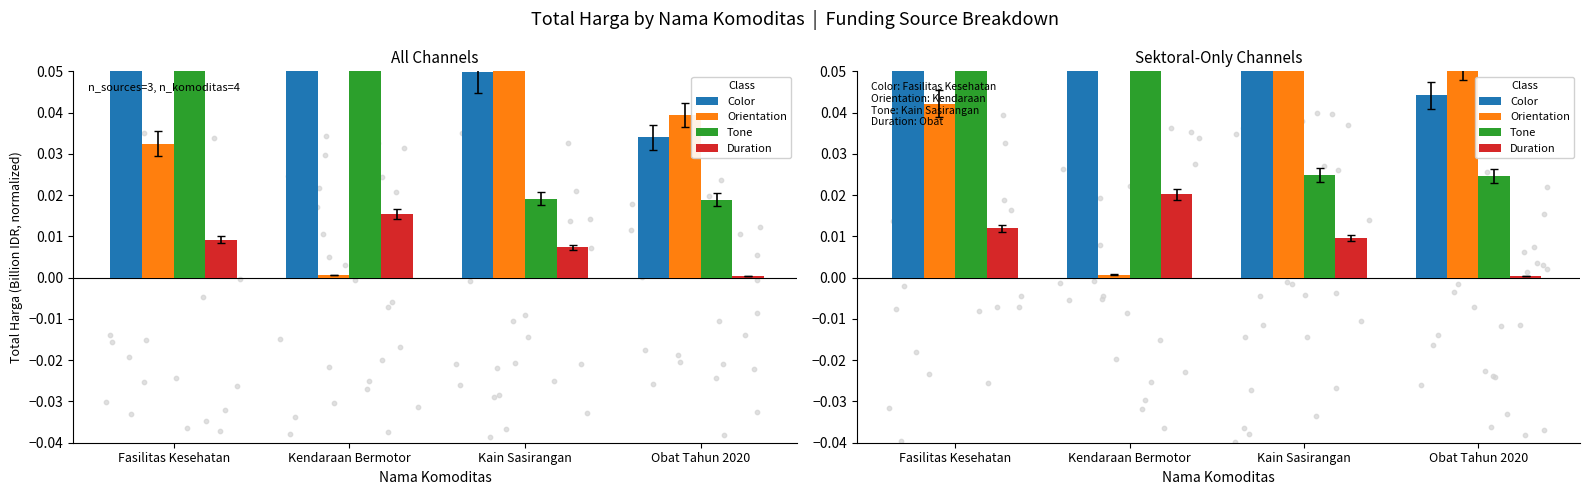

What are all the series names shown in the legend?

Color, Orientation, Tone, Duration